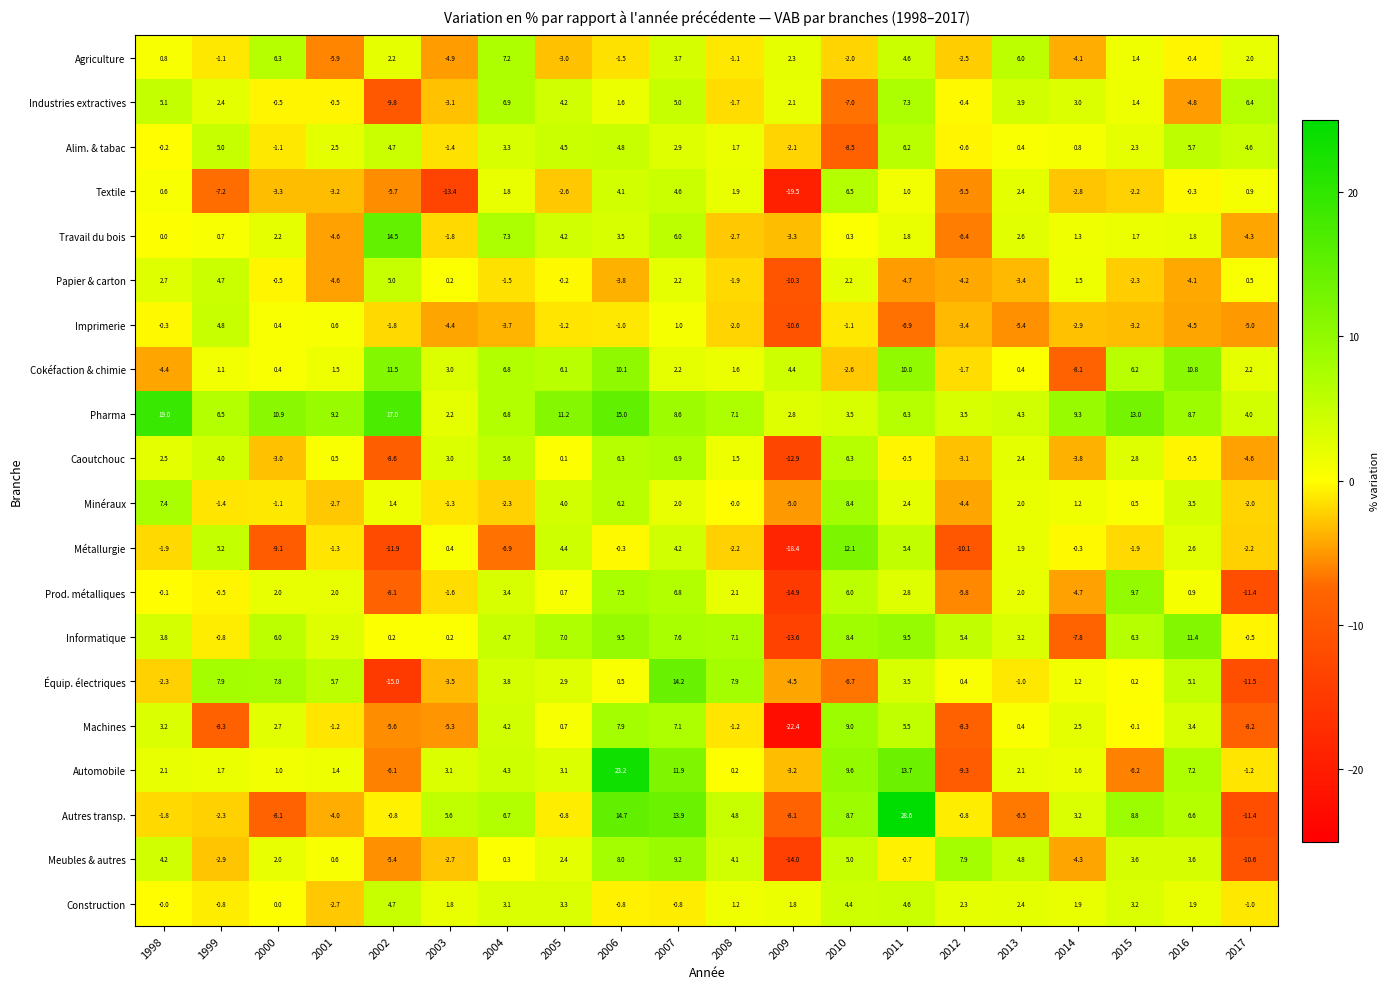

The Meubles & autres series shows 3.6 at 2015. True or false?

True